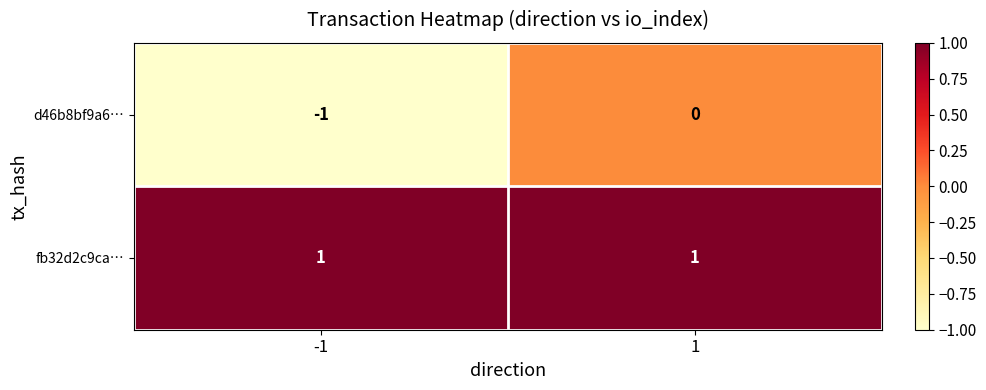

What is the spread (max minus min) of values at -1?

2